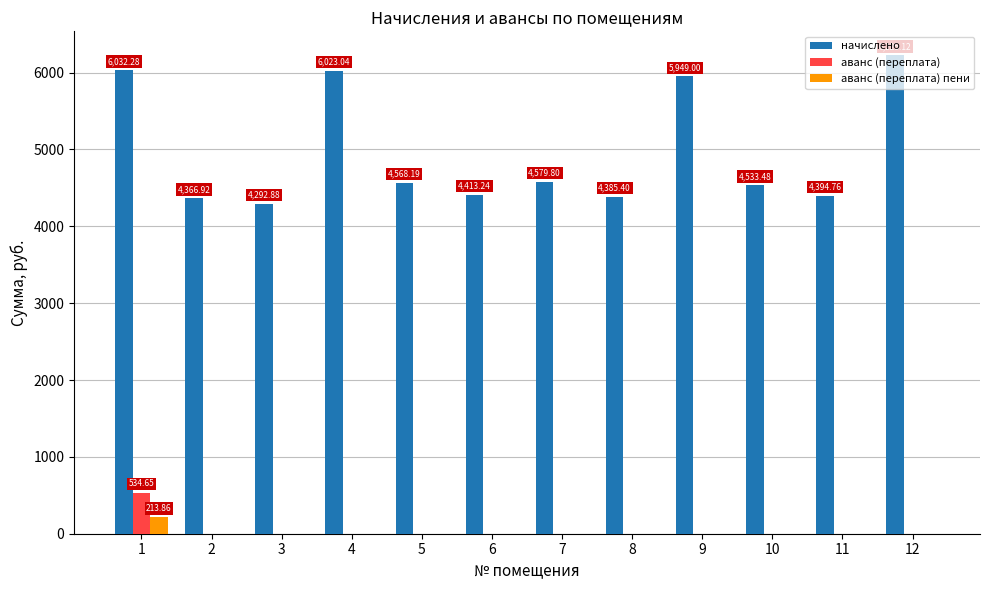

Between 1 and 6, which series saw the biggest shift?

начислено